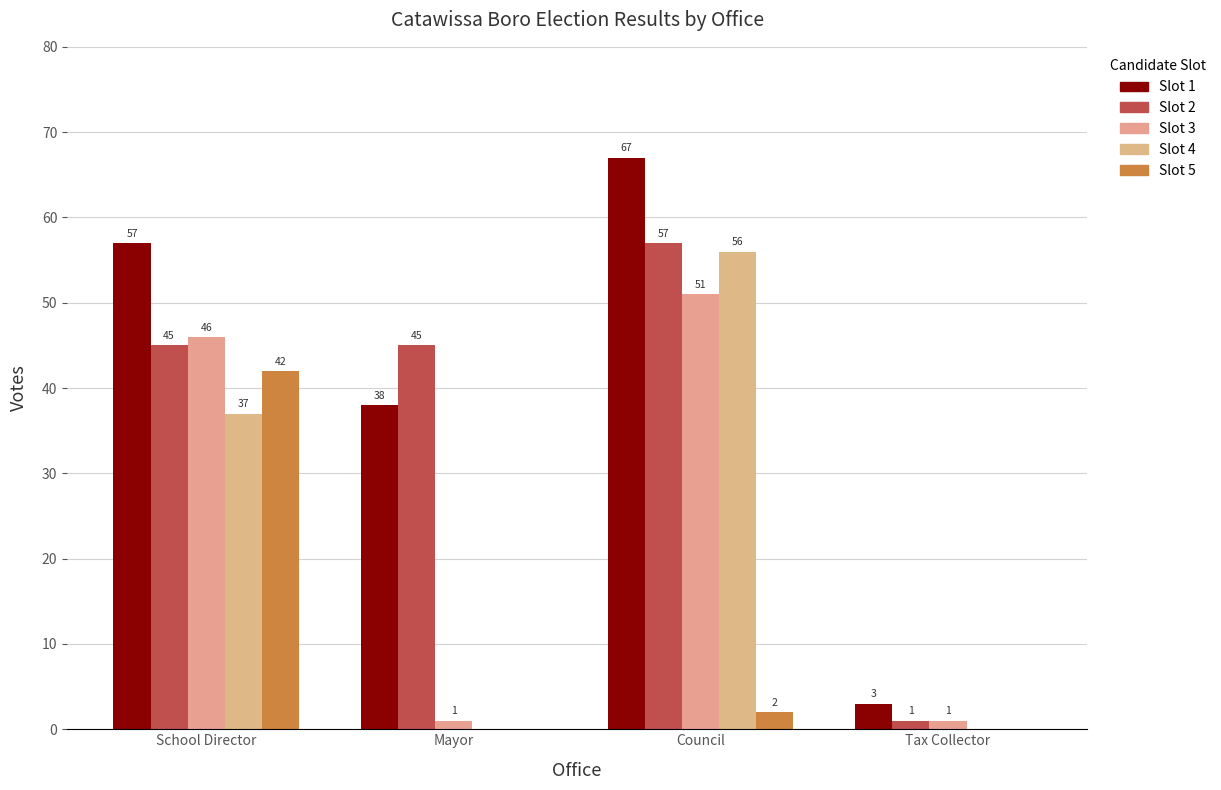

Reading left to right, extract all data points from this chart.

Candidate 1: 57	38	67	3
Candidate 2: 45	45	57	1
Candidate 3: 46	1	51	1
Candidate 4: 37	0	56	0
Candidate 5: 42	0	2	0